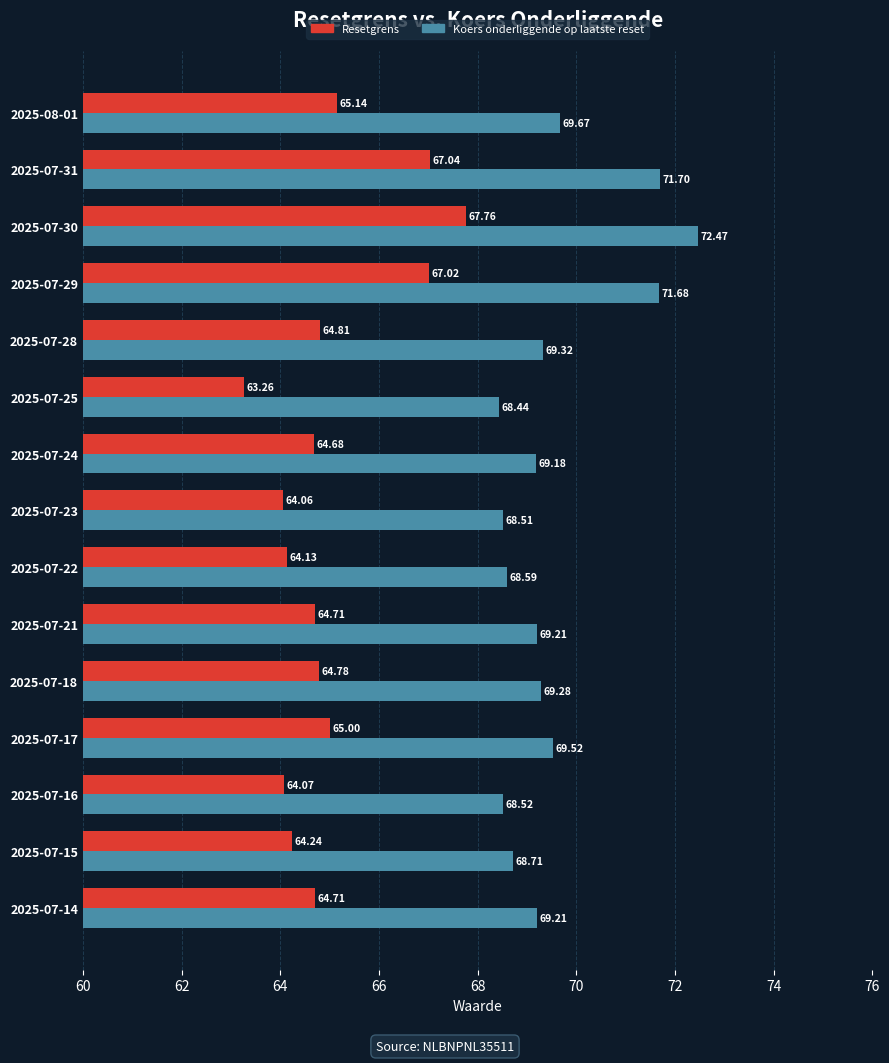

Between 2025-07-22 and 2025-07-18, which series saw the biggest shift?

Koers onderliggende op laatste reset